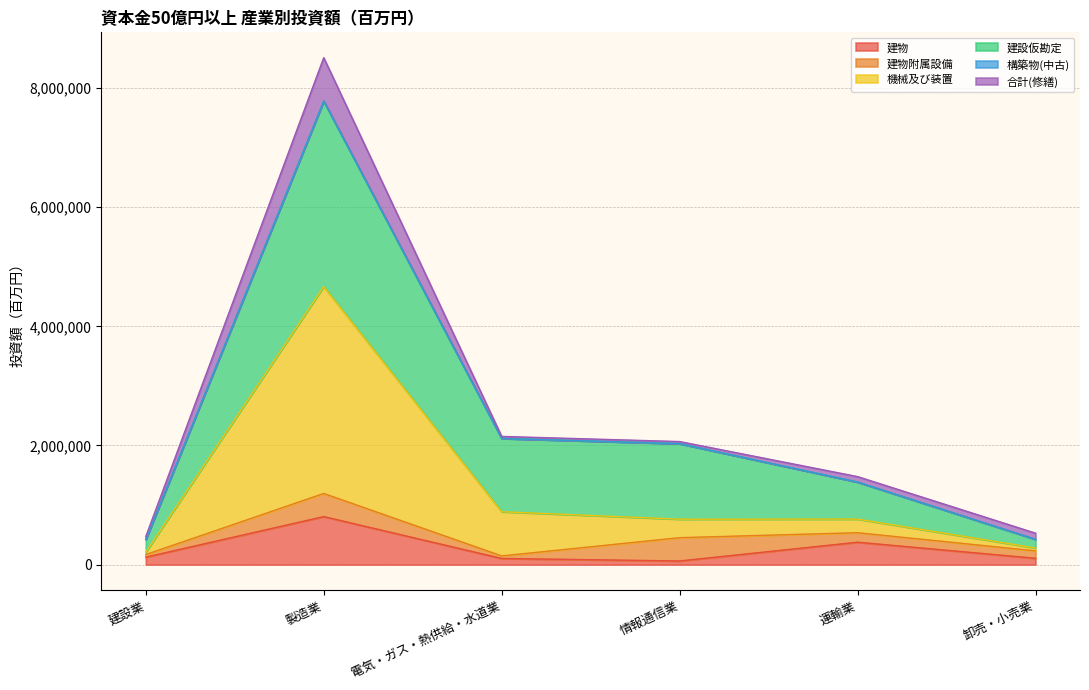

At which category is the sum across all series the highest?

製造業